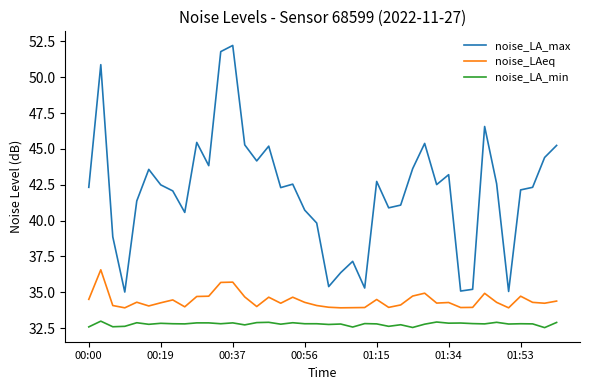

True or false: noise_LAeq and noise_LA_max intersect in this chart.

False